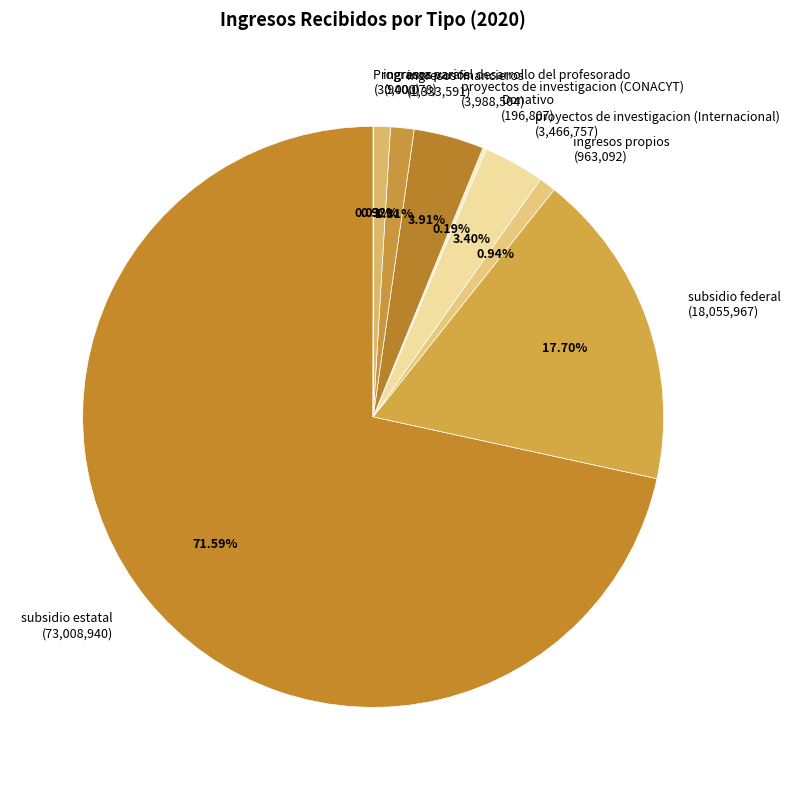

To the nearest percent, what is the average slice percentage?

11%